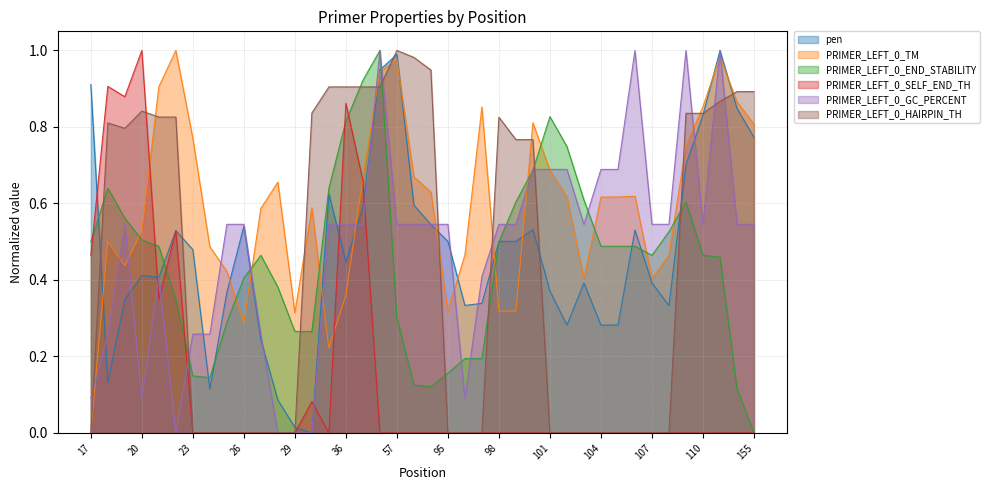

Reading right to left, transcribe all the data shown in this chart.

pen: 0.8	0.8	1.0	0.8	0.7	0.3	0.4	0.5	0.3	0.3	0.4	0.3	0.4	0.5	0.5	0.5	0.3	0.3	0.5	0.5	0.6	1.0	0.9	0.6	0.4	0.6	0.0	0.0	0.1	0.2	0.5	0.4	0.1	0.5	0.5	0.4	0.4	0.3	0.1	0.9
PRIMER_LEFT_0_TM: 0.8	0.9	1.0	0.9	0.8	0.5	0.4	0.6	0.6	0.6	0.4	0.6	0.7	0.8	0.3	0.3	0.9	0.5	0.3	0.6	0.7	1.0	0.9	0.7	0.4	0.2	0.6	0.3	0.7	0.6	0.3	0.4	0.5	0.8	1.0	0.9	0.5	0.4	0.5	0.0
PRIMER_LEFT_0_END_STABILITY: 0.0	0.1	0.5	0.5	0.6	0.5	0.5	0.5	0.5	0.5	0.6	0.7	0.8	0.7	0.6	0.5	0.2	0.2	0.2	0.1	0.1	0.3	1.0	0.9	0.8	0.6	0.3	0.3	0.4	0.5	0.4	0.3	0.1	0.1	0.3	0.5	0.5	0.6	0.6	0.5
PRIMER_LEFT_0_SELF_END_TH: 0.0	0.0	0.0	0.0	0.0	0.0	0.0	0.0	0.0	0.0	0.0	0.0	0.0	0.0	0.0	0.0	0.0	0.0	0.0	0.0	0.0	0.0	0.0	0.7	0.9	0.0	0.1	0.0	0.0	0.0	0.0	0.0	0.0	0.0	0.5	0.4	1.0	0.9	0.9	0.5
PRIMER_LEFT_0_GC_PERCENT: 0.5	0.5	1.0	0.5	1.0	0.5	0.5	1.0	0.7	0.7	0.5	0.7	0.7	0.7	0.5	0.5	0.4	0.1	0.5	0.5	0.5	0.5	1.0	0.5	0.5	0.5	0.0	0.0	0.0	0.3	0.5	0.5	0.3	0.3	0.0	0.4	0.1	0.5	0.3	0.1
PRIMER_LEFT_0_HAIRPIN_TH: 0.9	0.9	0.9	0.8	0.8	0.0	0.0	0.0	0.0	0.0	0.0	0.0	0.0	0.8	0.8	0.8	0.0	0.0	0.0	0.9	1.0	1.0	0.9	0.9	0.9	0.9	0.8	0.0	0.0	0.0	0.0	0.0	0.0	0.0	0.8	0.8	0.8	0.8	0.8	0.0